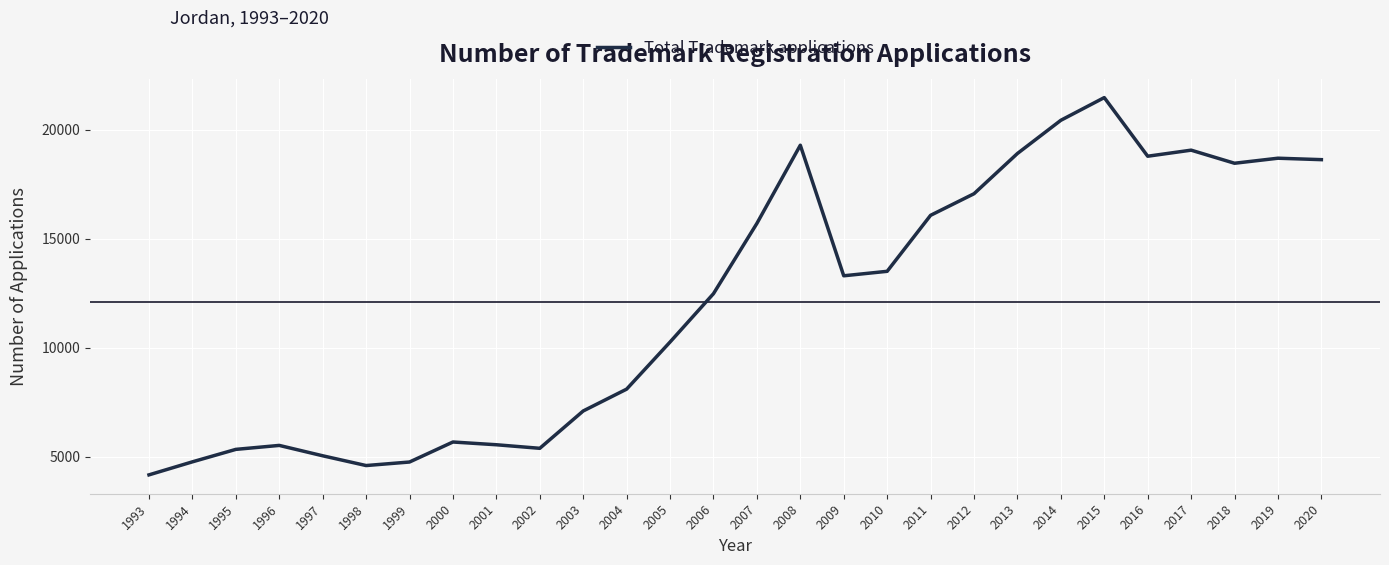

What is the difference between the values at 2017 and 2018?

600